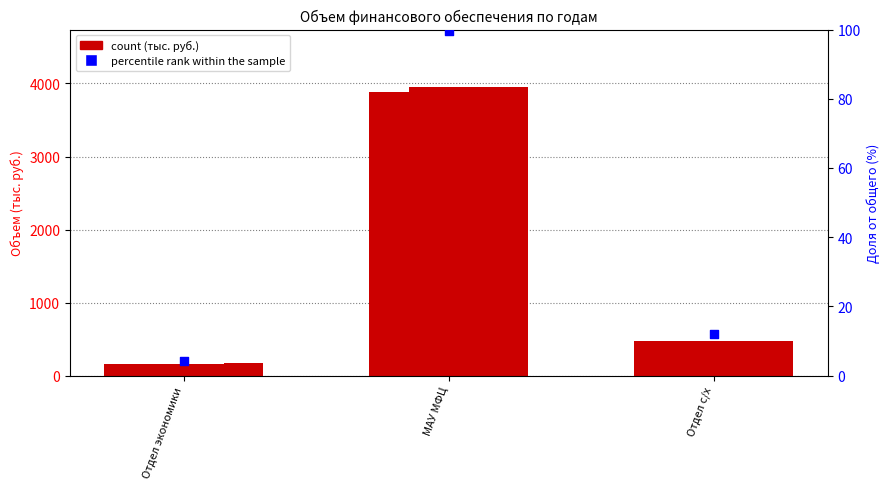

At how many categories does at least one series exceed 2808?

1